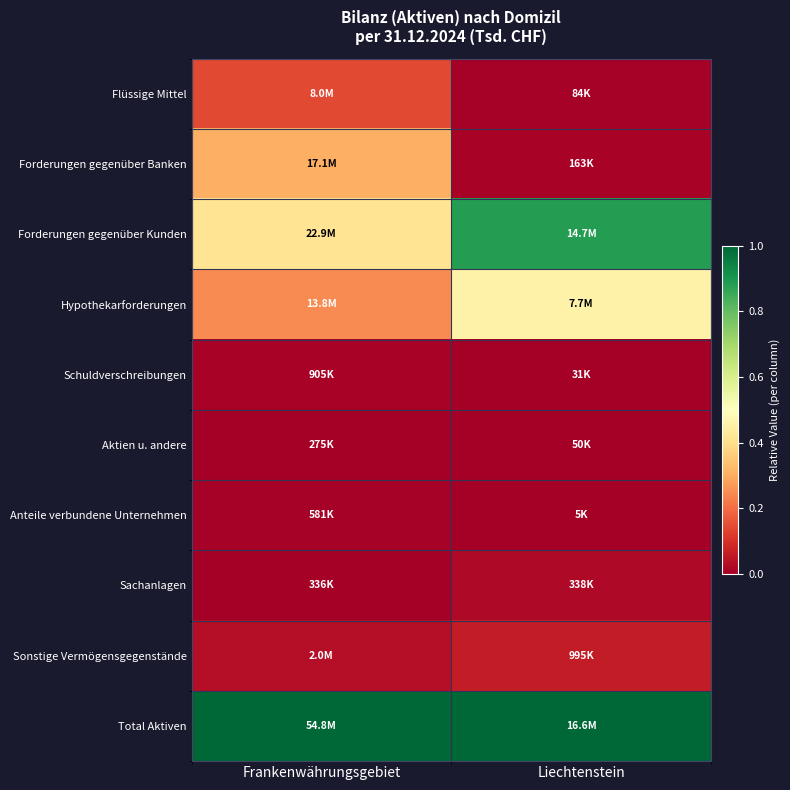

Rank the series at Frankenwährungsgebiet from lowest to highest value.

Aktien u. andere, Sachanlagen, Anteile verbundene Unternehmen, Schuldverschreibungen, Sonstige Vermögensgegenstände, Flüssige Mittel, Hypothekarforderungen, Forderungen gegenüber Banken, Forderungen gegenüber Kunden, Total Aktiven